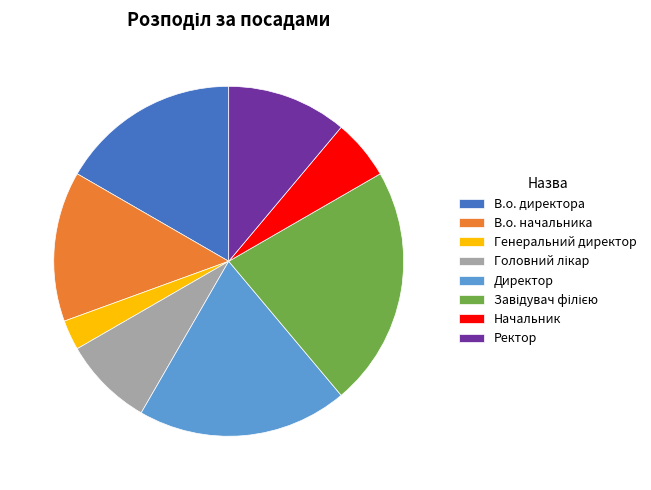

Does Генеральний директор represent more than half of the total?

No